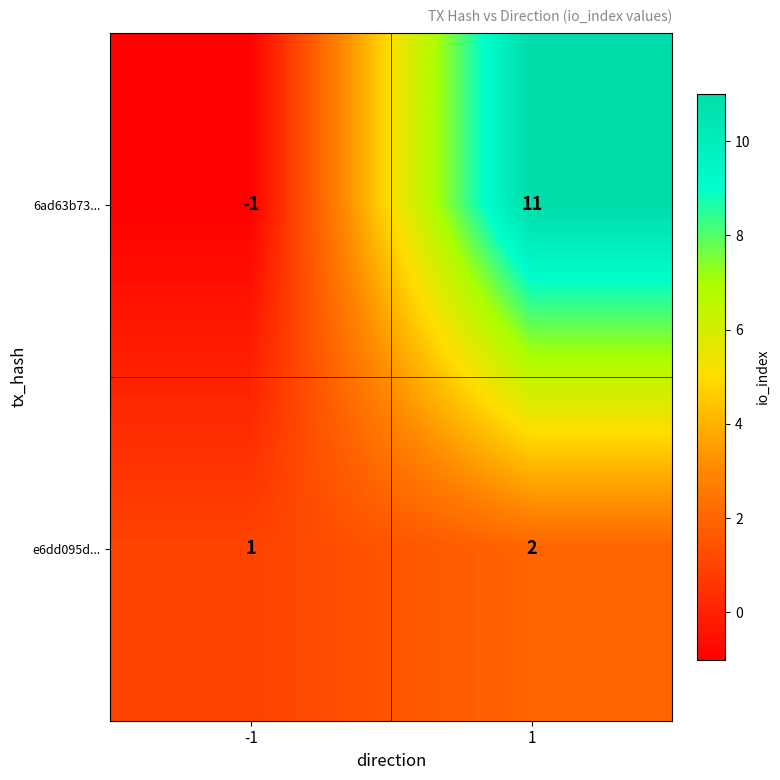

How many categories are shown in the chart?

2